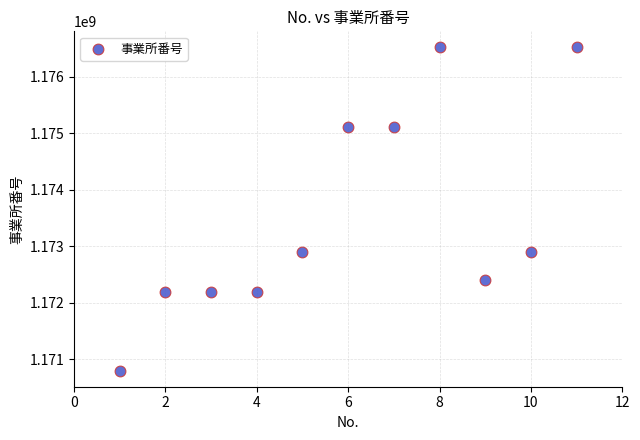

What is the average Y value?

1173531196